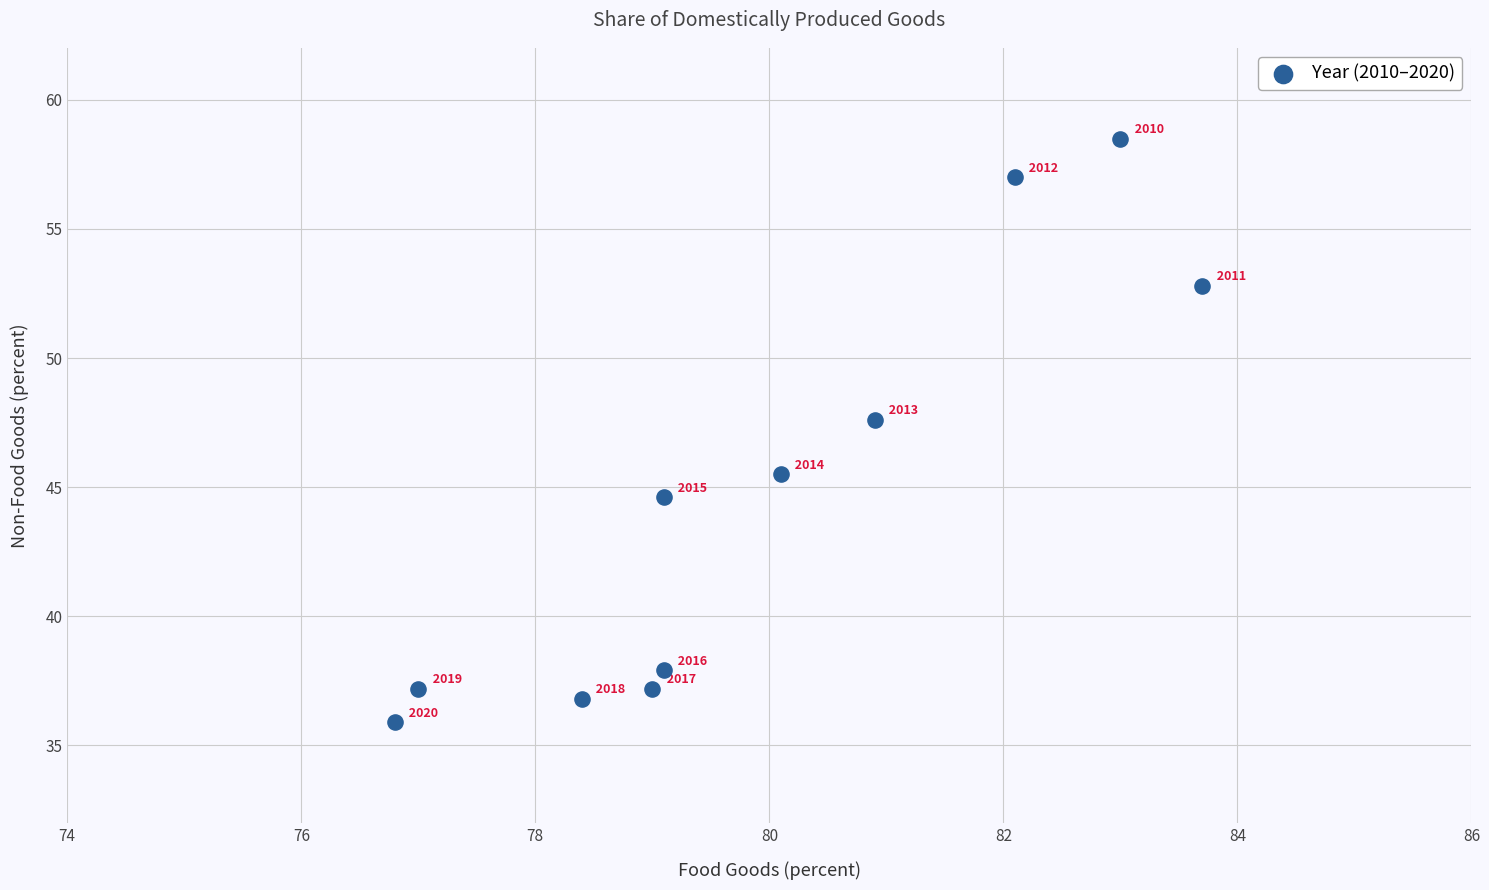

What is the range of X values (max minus min)?

6.9